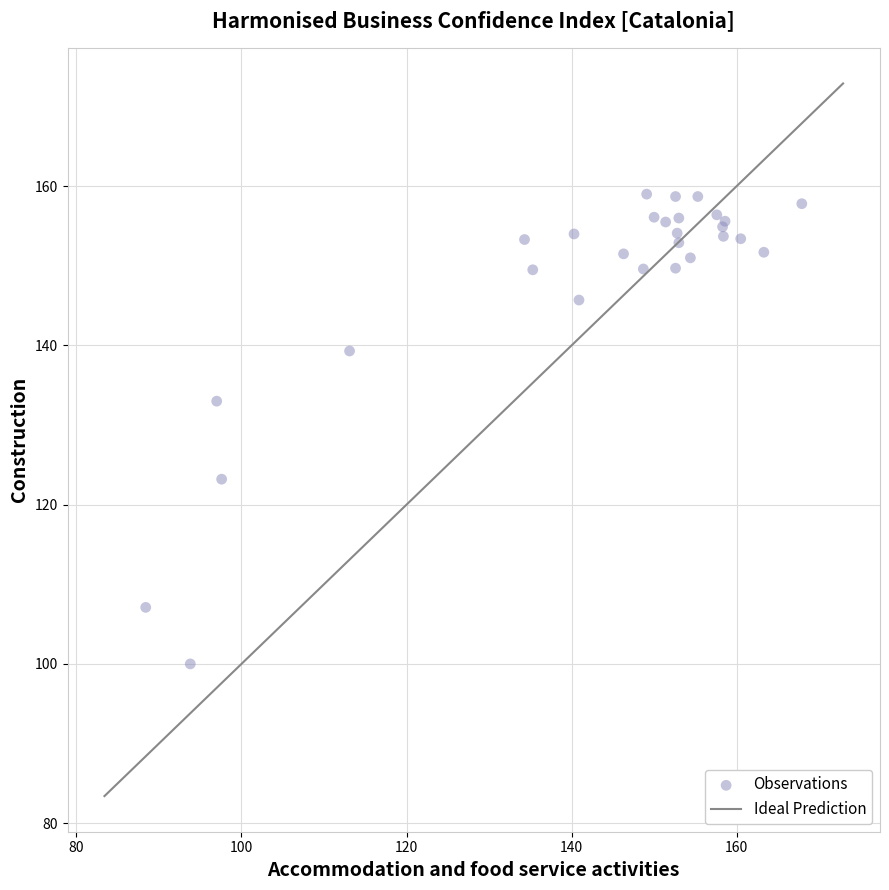

What Y value in the scatter plot is closest to 129?

133.0